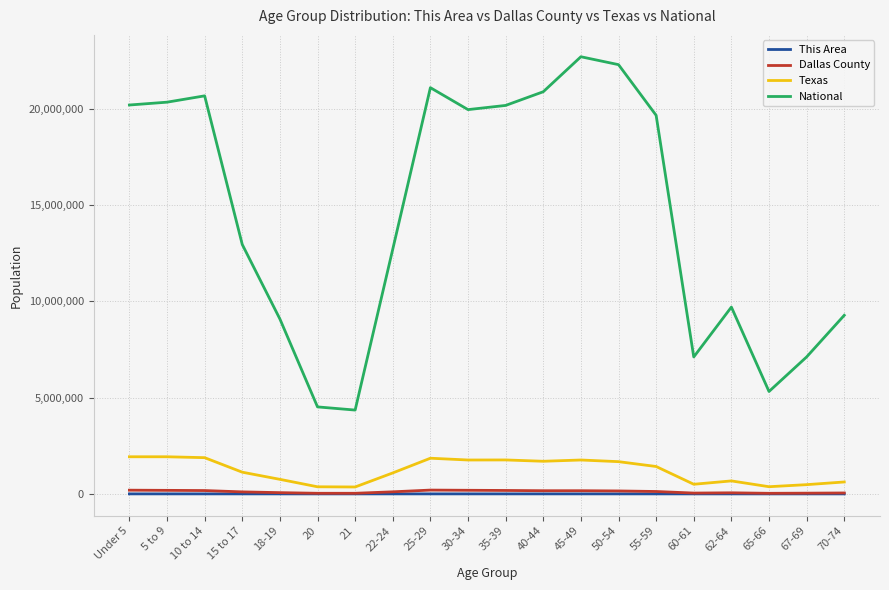

True or false: Texas and National intersect in this chart.

False